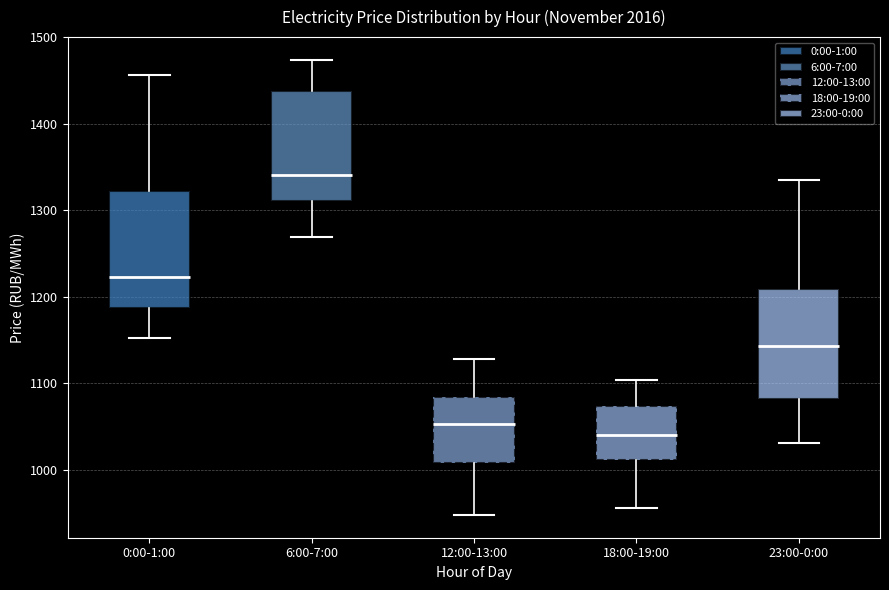

Reading left to right, transcribe this box plot: for each box, give where its median line is, the range the box spans, and where its two whiskers end, as read against the y-axis. The values are not printed on the chart, so give them approximately, as read against the axis.

0:00-1:00: median 1220, box 1190 to 1320, whiskers 1150 to 1460
6:00-7:00: median 1340, box 1310 to 1440, whiskers 1270 to 1470
12:00-13:00: median 1050, box 1010 to 1080, whiskers 950 to 1130
18:00-19:00: median 1040, box 1010 to 1070, whiskers 960 to 1100
23:00-0:00: median 1140, box 1080 to 1210, whiskers 1030 to 1330